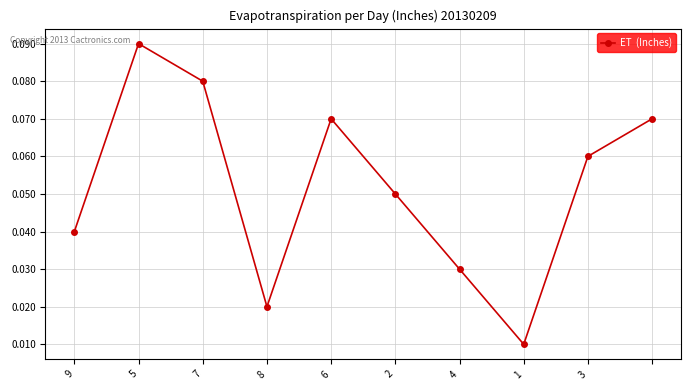

How many values are between 0 and 1?

10